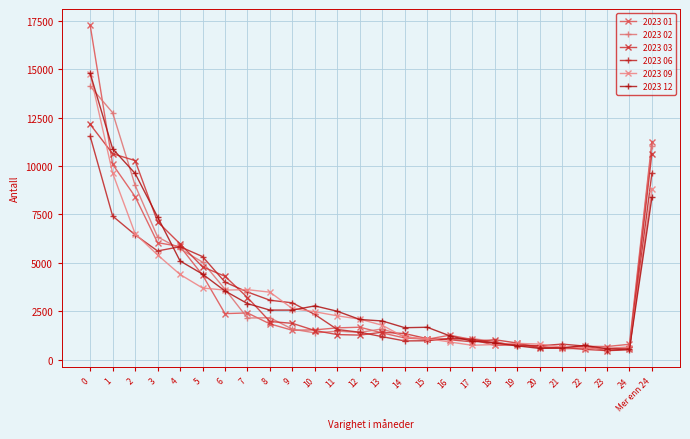

Which series has the largest total across all categories?

2023 12